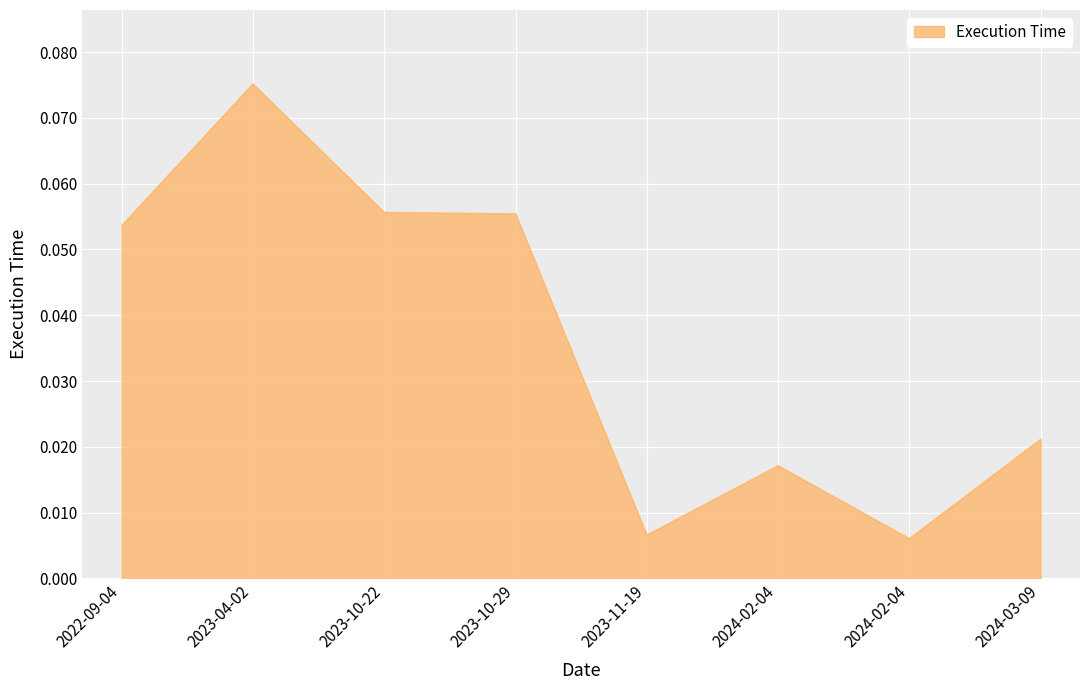

What is the difference between the maximum and second lowest values?

0.1